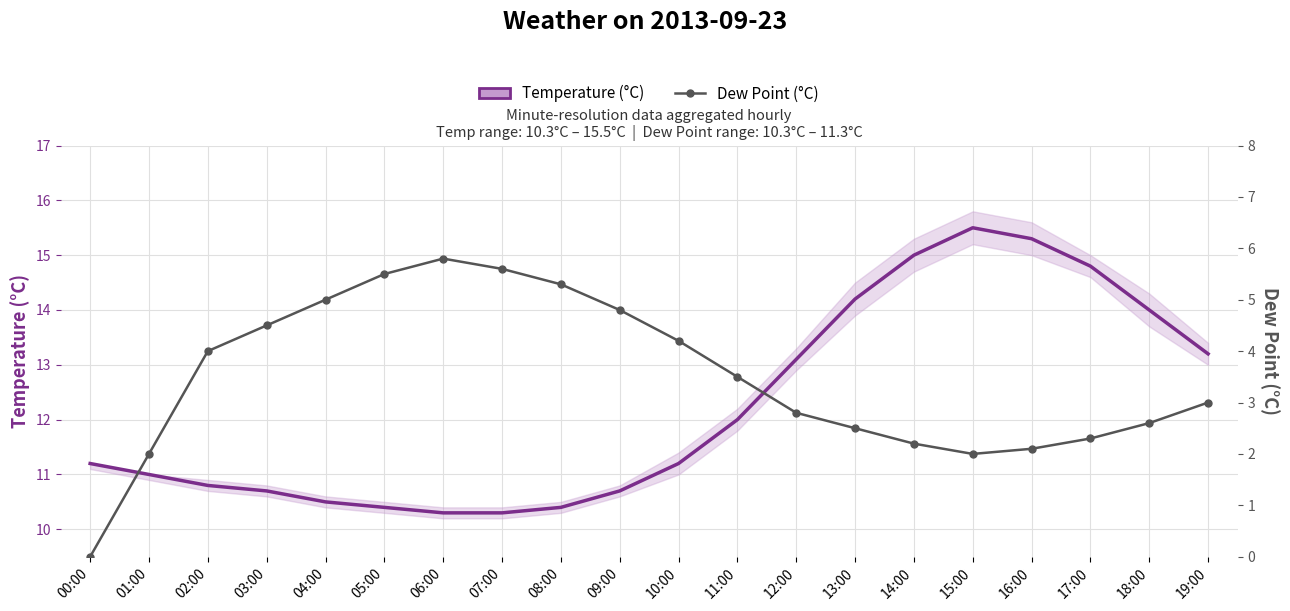

What is the label of the 3rd point from the left?

02:00